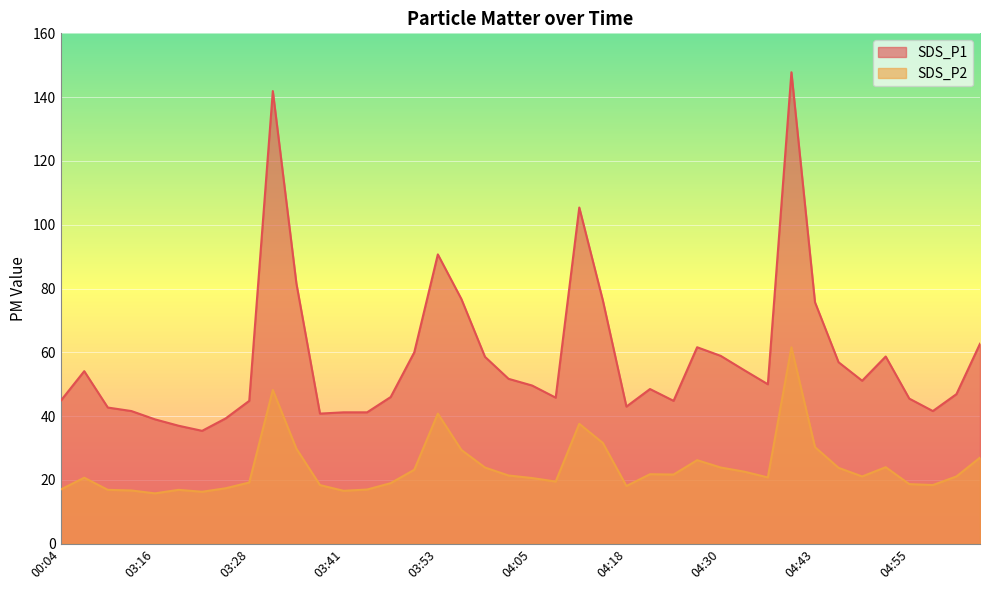

At which category is the sum across all series the highest?

04:40